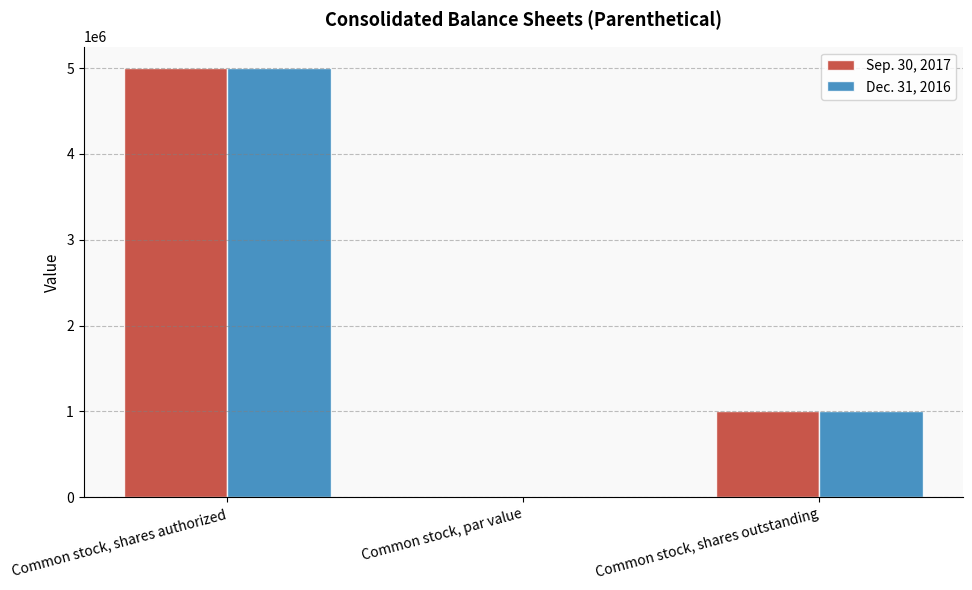

At which category does the chart reach its peak across all series?

Common stock, shares authorized